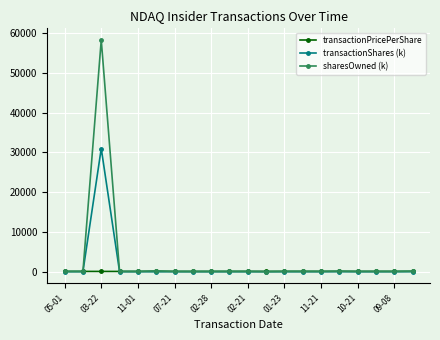

Which series has the widest spread of values?

sharesOwned (k)